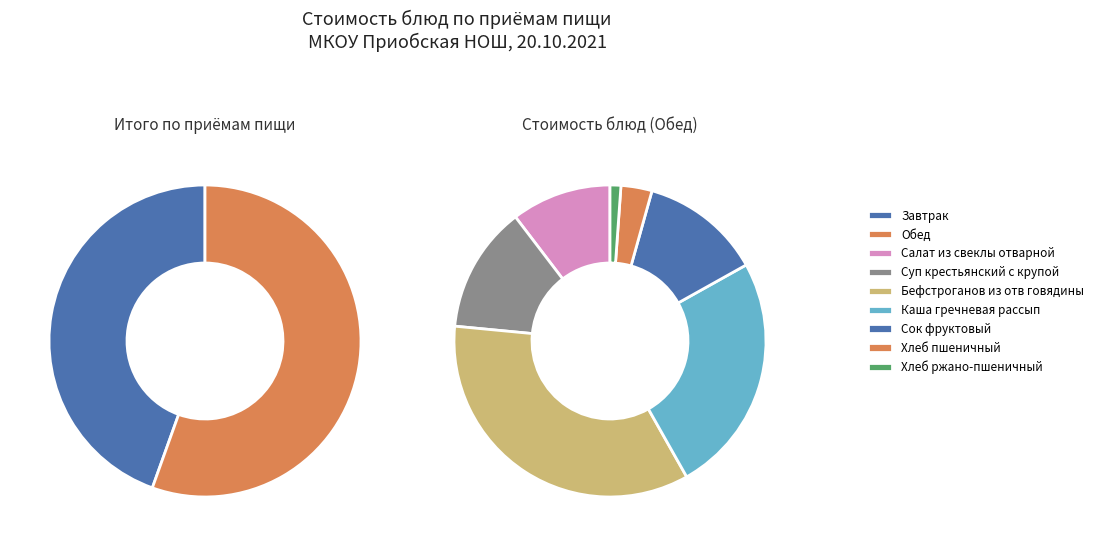

How much of the chart is everything except Обед?

44.5%